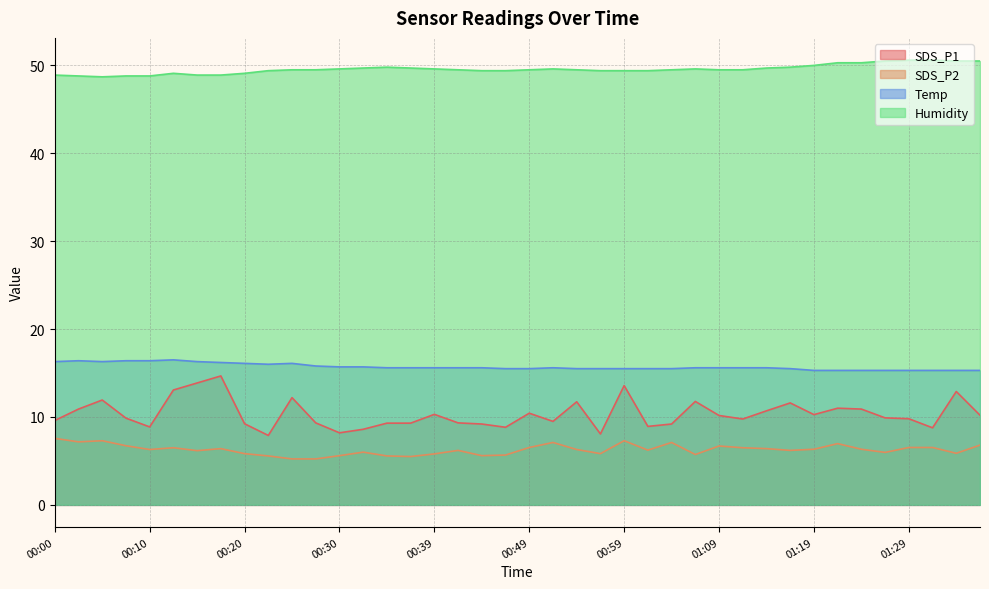

At which category does Humidity reach its first local peak?

00:13